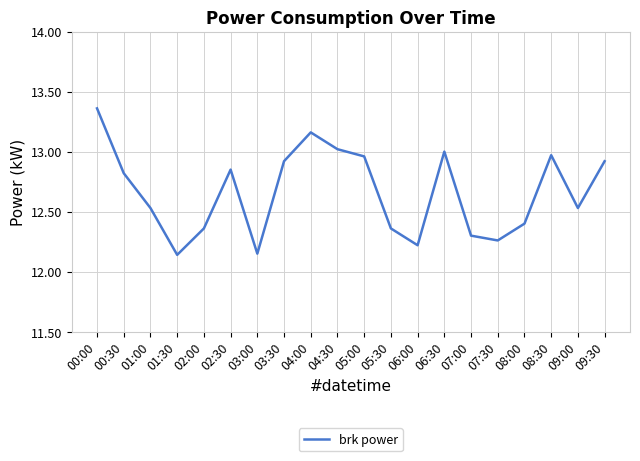

What is the difference between the values at 07:30 and 09:00?

0.3